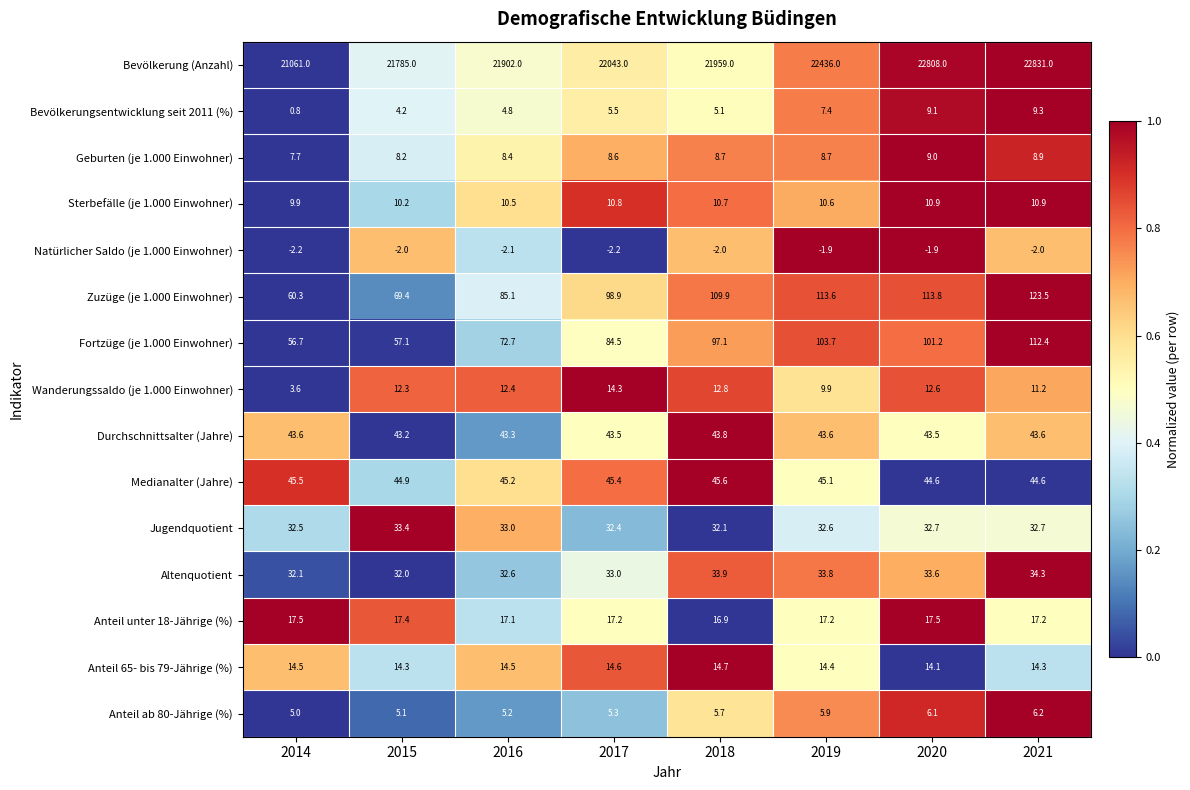

At how many categories does at least one series exceed 0?

8